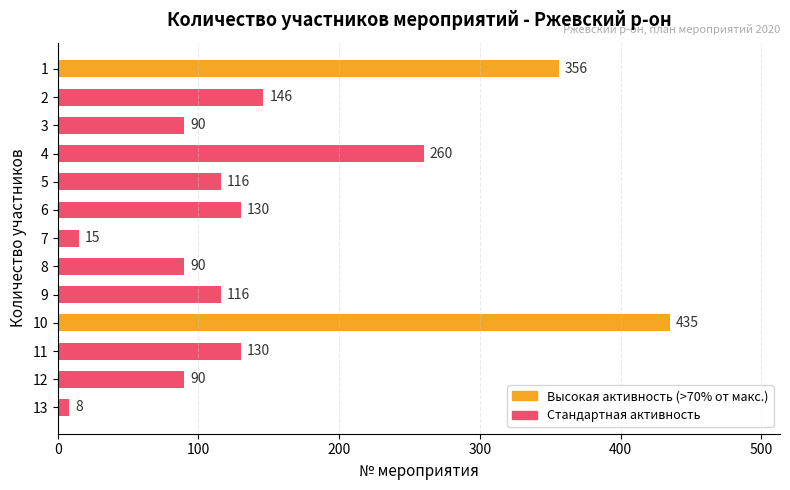

What is the difference between the maximum and minimum values?

427